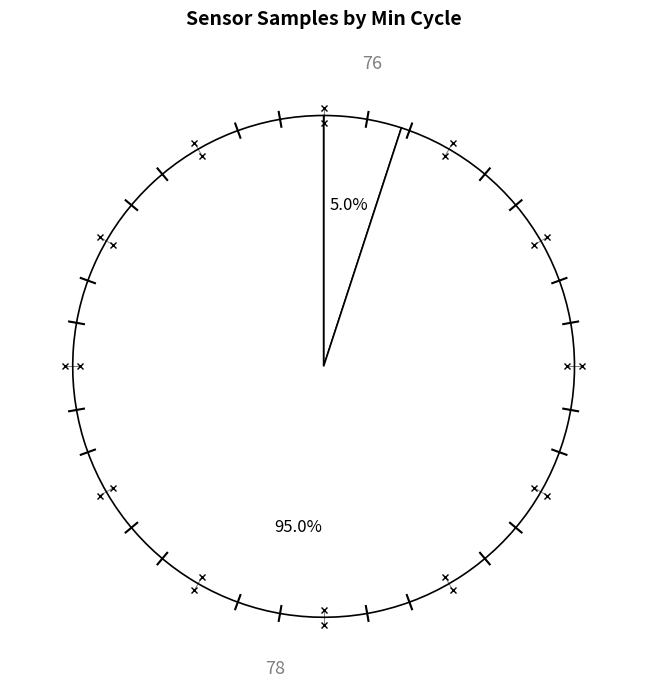

The 78 slice represents 14% of the pie. True or false?

False